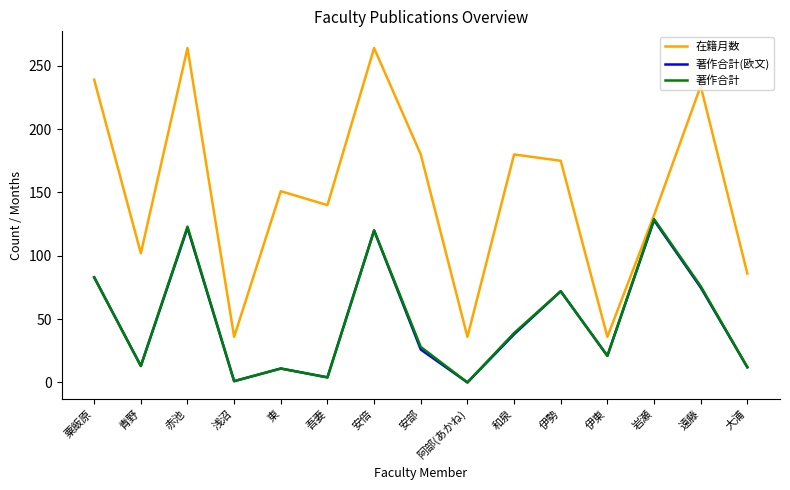

The value of 在籍月数 at 浅沼 is 36. True or false?

True